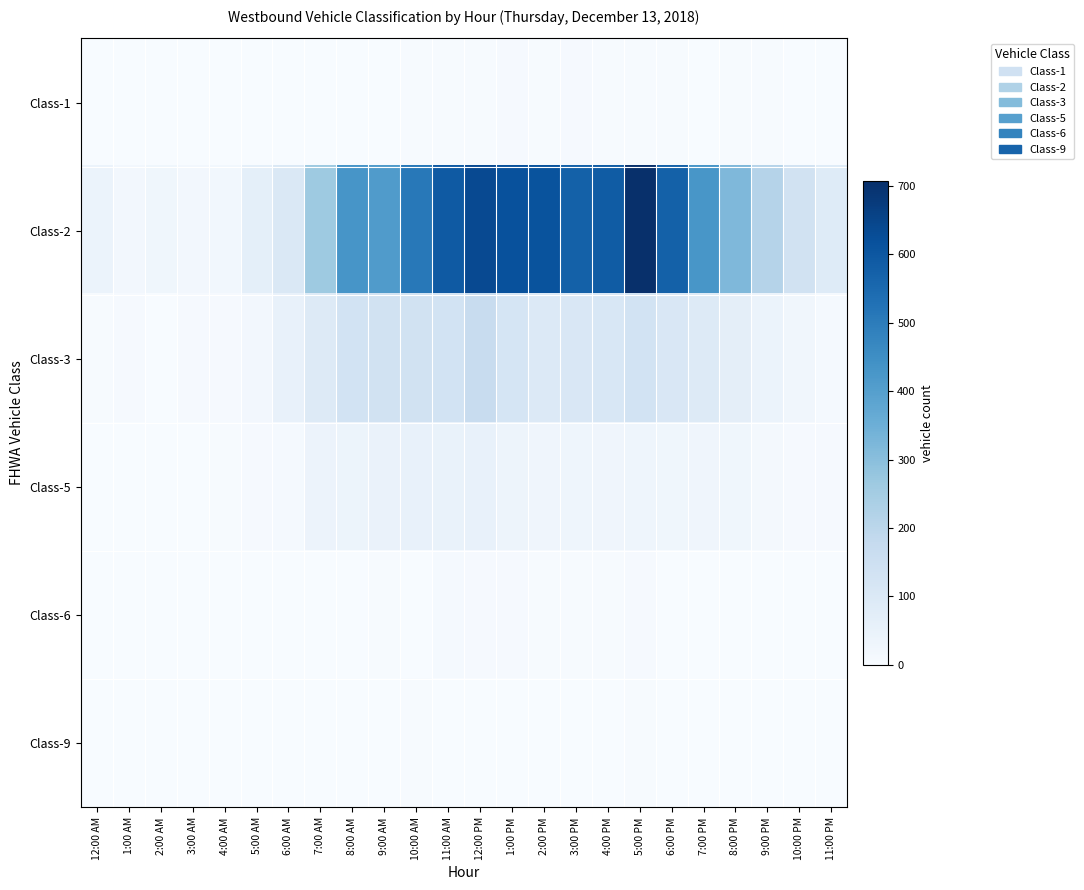

Rank the series at 12:00 PM from lowest to highest value.

Class-9, Class-1, Class-6, Class-5, Class-3, Class-2